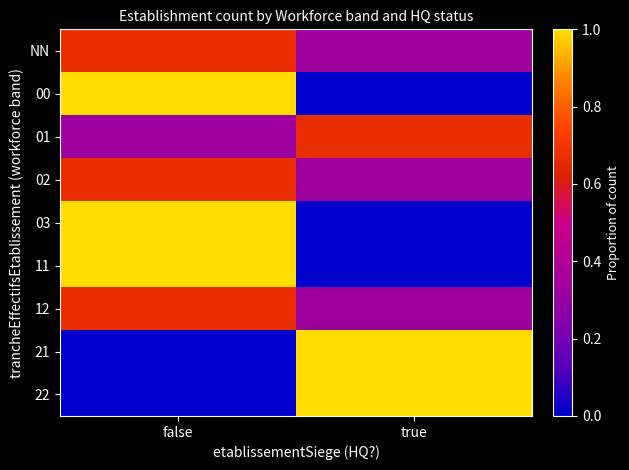

What is the total value across all series at true?

3.7